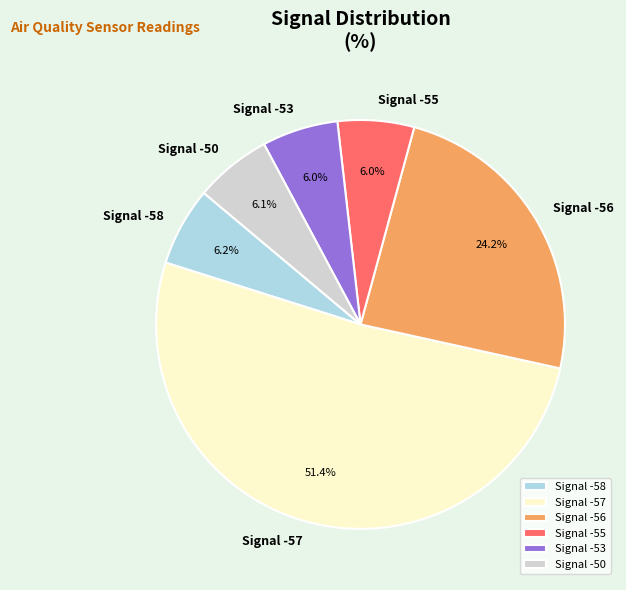

Does Signal -58 account for over 50% of the chart?

No